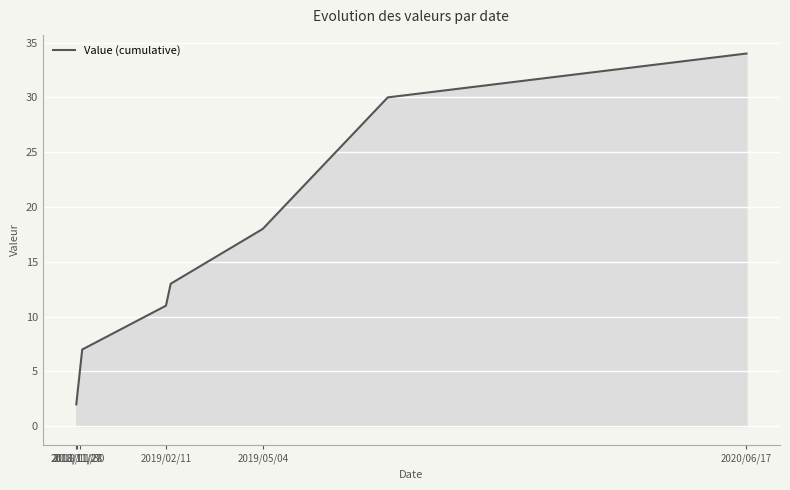

What is the difference between the maximum and minimum values?

32